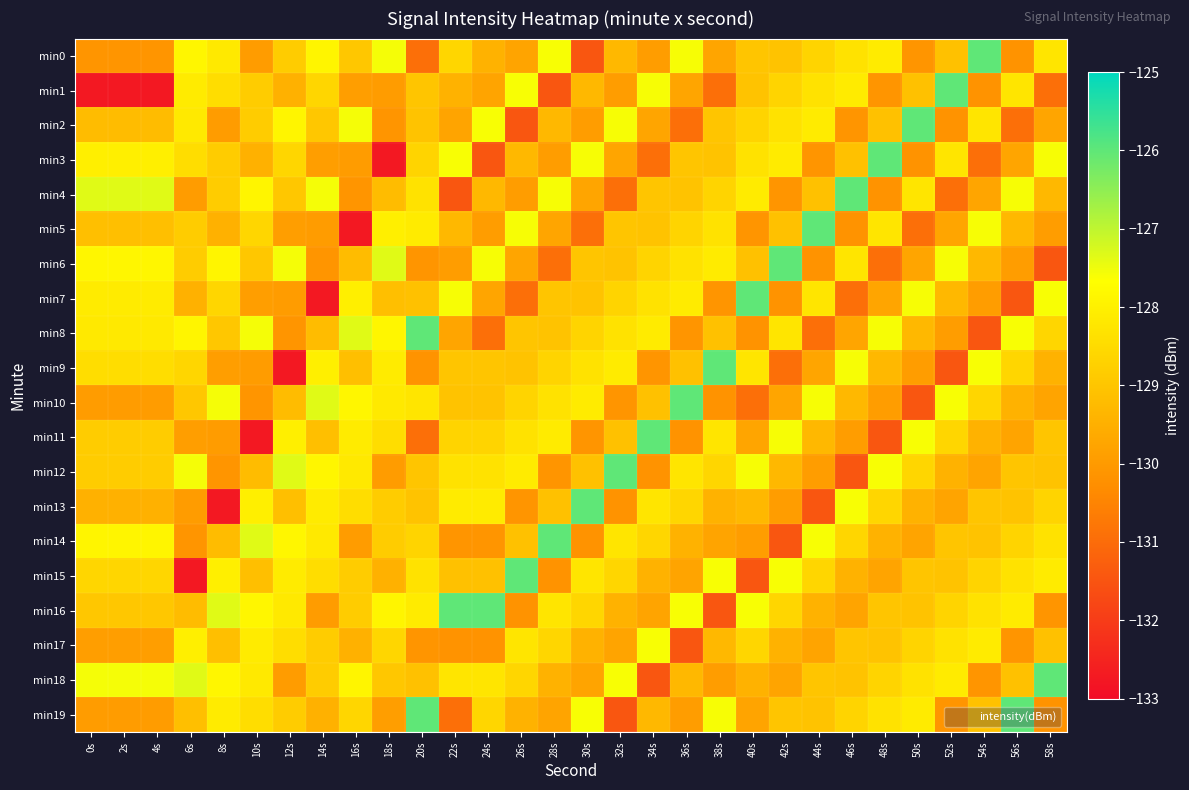

What is the spread (max minus min) of values at 56s?

5.4